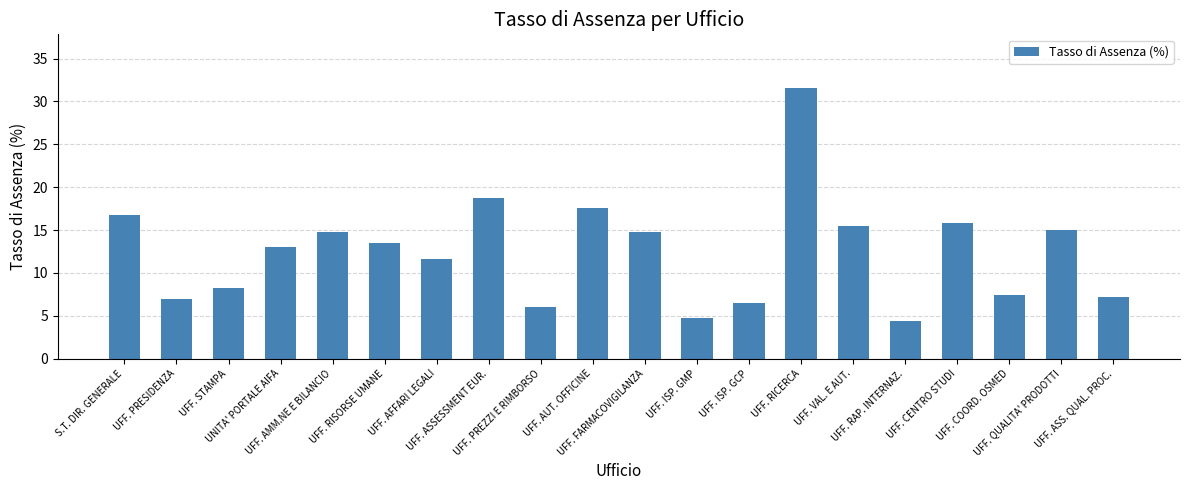

What is the difference between the values at UFF. ASS. QUAL. PROC. and UFF. FARMACOVIGILANZA?

7.6